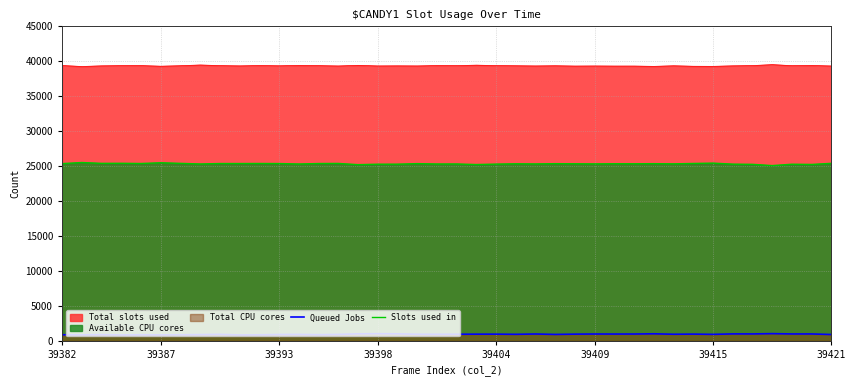

How many lines are shown in the chart?

2